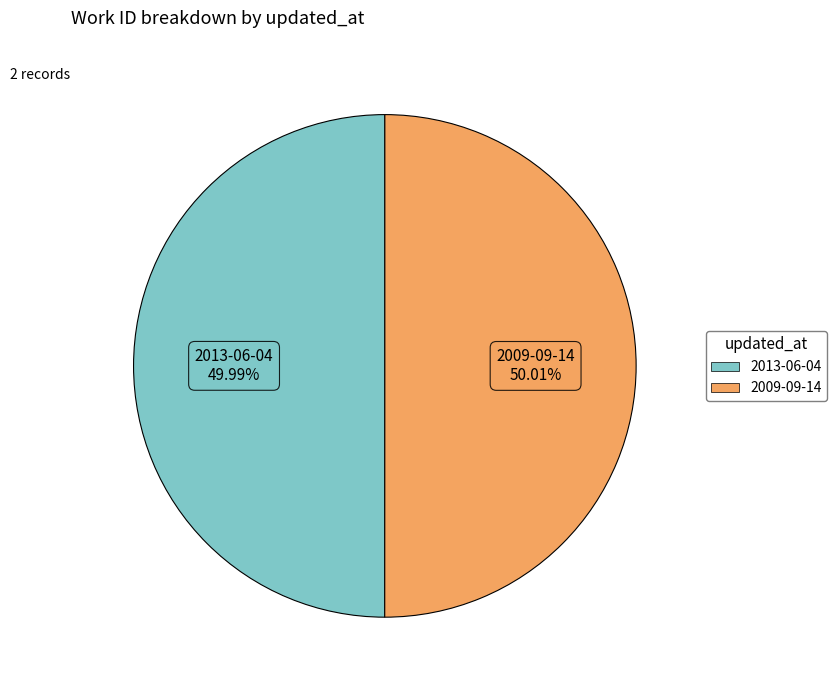

The 2013-06-04 slice represents 64% of the pie. True or false?

False